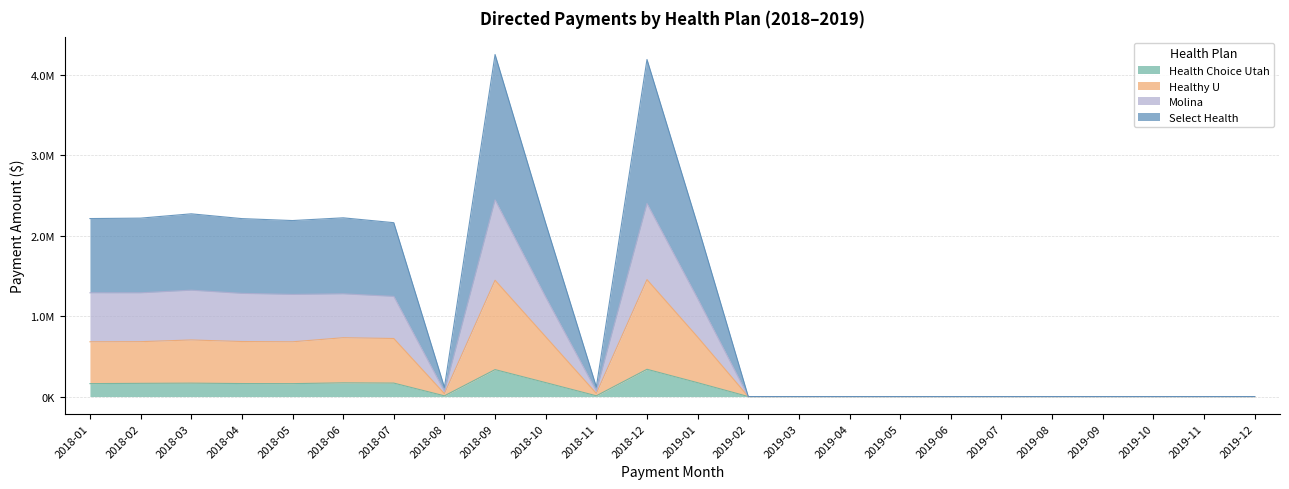

What is the label of the 5th point from the left?

2018-05